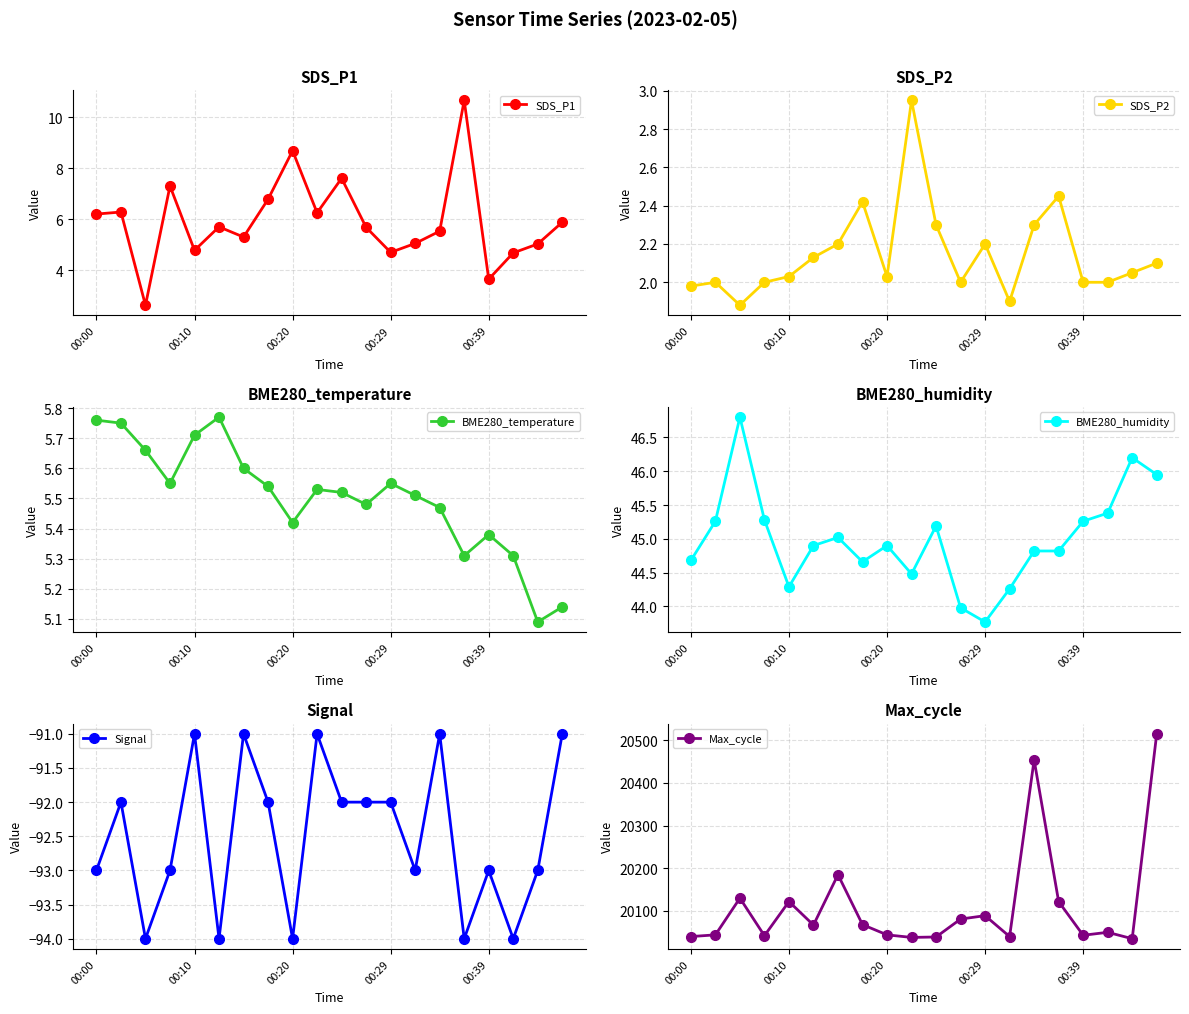

The value of SDS_P2 at 00:39 is 2.6. True or false?

False